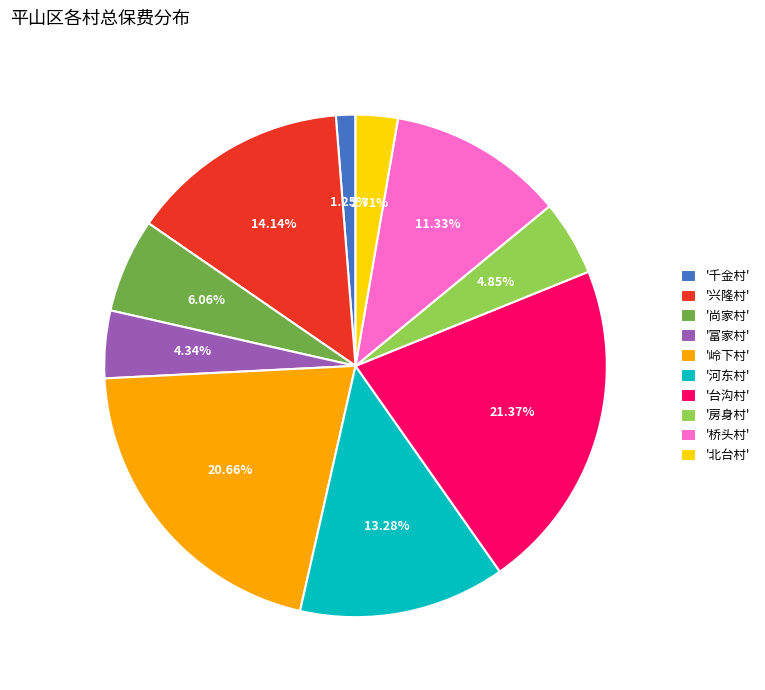

What is the ratio of the value at '尚家村' to the value at '千金村'?

4.8